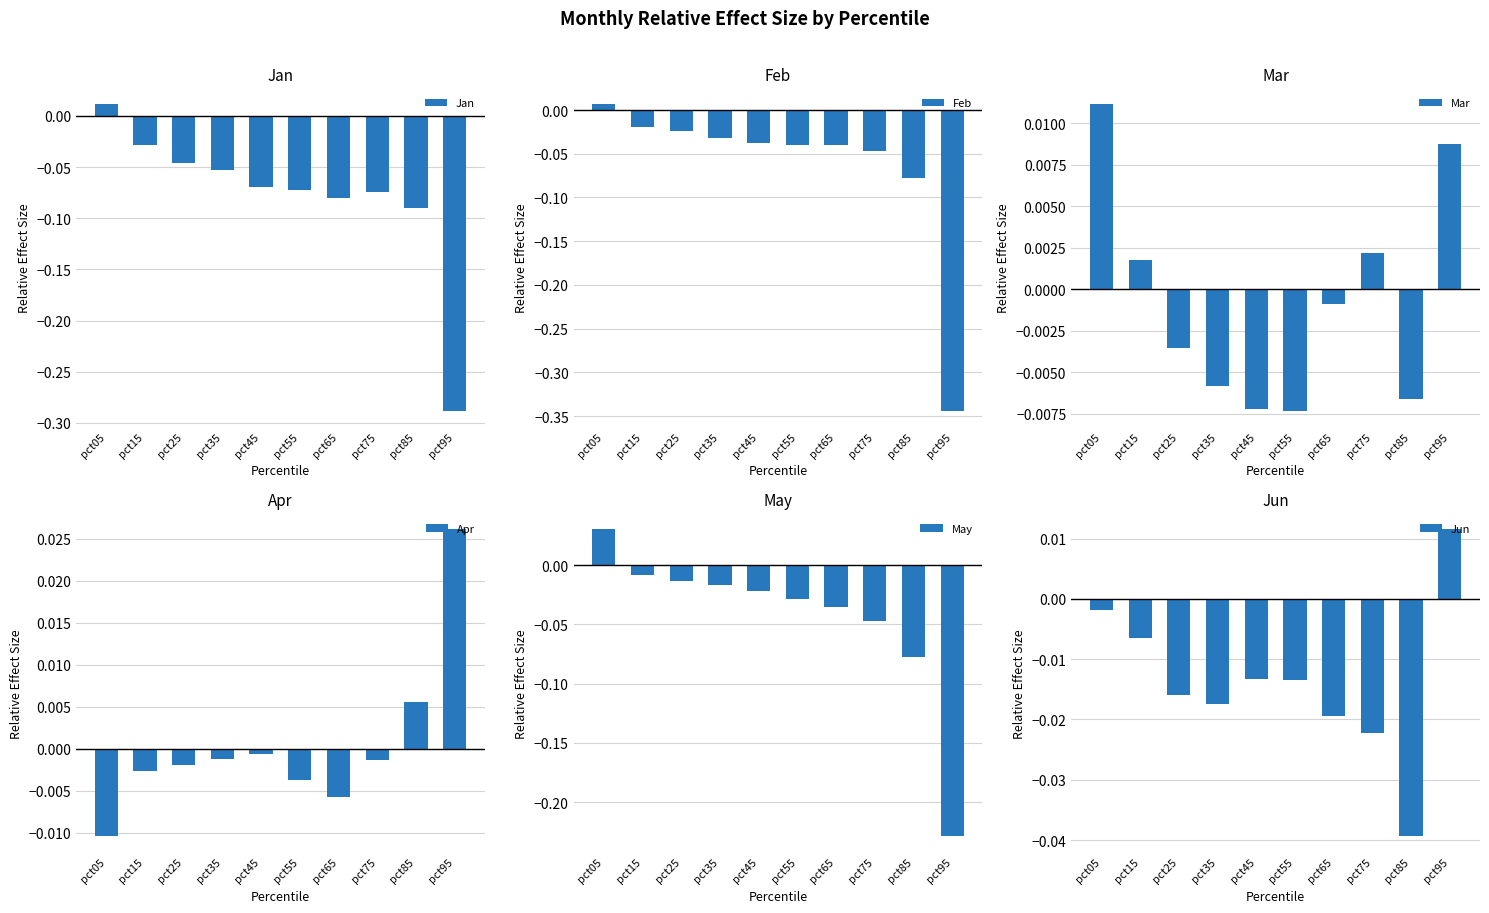

Reading left to right, list all the values displayed in this chart.

Jan: 0.0	-0.0	-0.0	-0.1	-0.1	-0.1	-0.1	-0.1	-0.1	-0.3
Feb: 0.0	-0.0	-0.0	-0.0	-0.0	-0.0	-0.0	-0.0	-0.1	-0.3
Mar: 0.0	0.0	-0.0	-0.0	-0.0	-0.0	-0.0	0.0	-0.0	0.0
Apr: -0.0	-0.0	-0.0	-0.0	-0.0	-0.0	-0.0	-0.0	0.0	0.0
May: 0.0	-0.0	-0.0	-0.0	-0.0	-0.0	-0.0	-0.0	-0.1	-0.2
Jun: -0.0	-0.0	-0.0	-0.0	-0.0	-0.0	-0.0	-0.0	-0.0	0.0